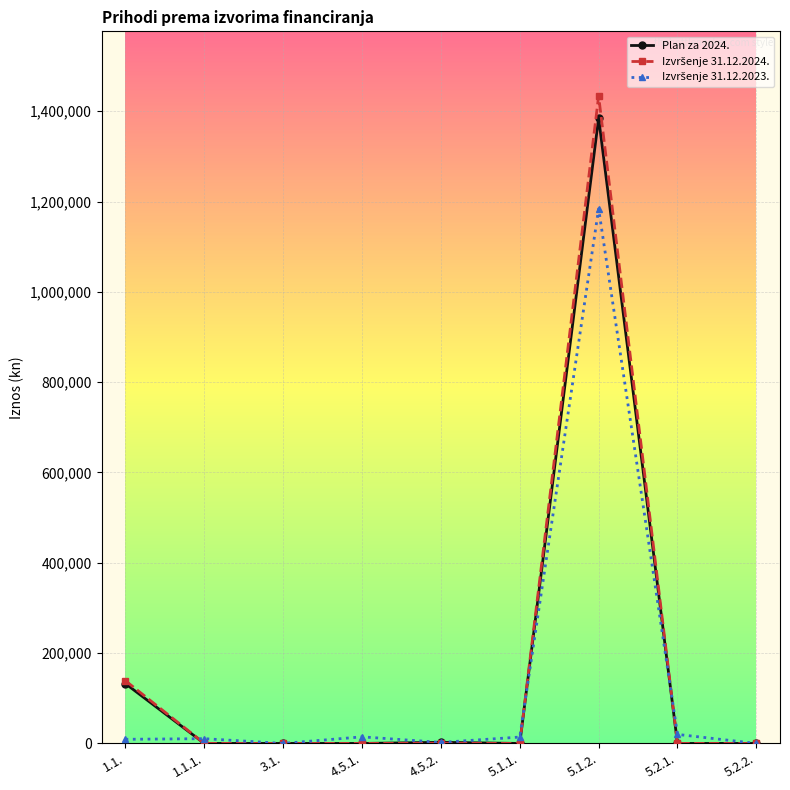

What is the label of the 9th point from the left?

5.2.2.